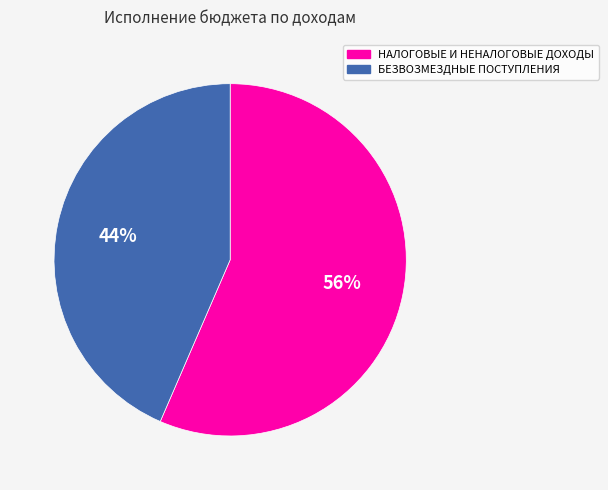

Combined, do БЕЗВОЗМЕЗДНЫЕ ПОСТУПЛЕНИЯ and НАЛОГОВЫЕ И НЕНАЛОГОВЫЕ ДОХОДЫ account for over 50%?

Yes